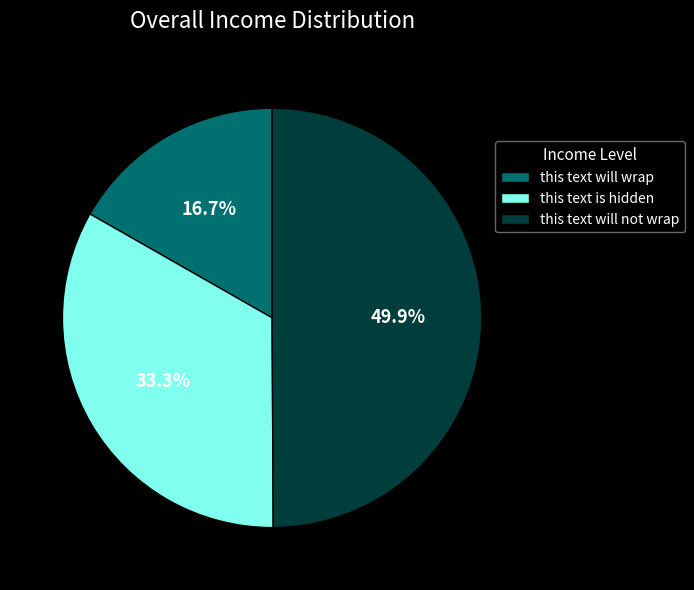

Combined, do this text will wrap and this text will not wrap account for over 50%?

Yes